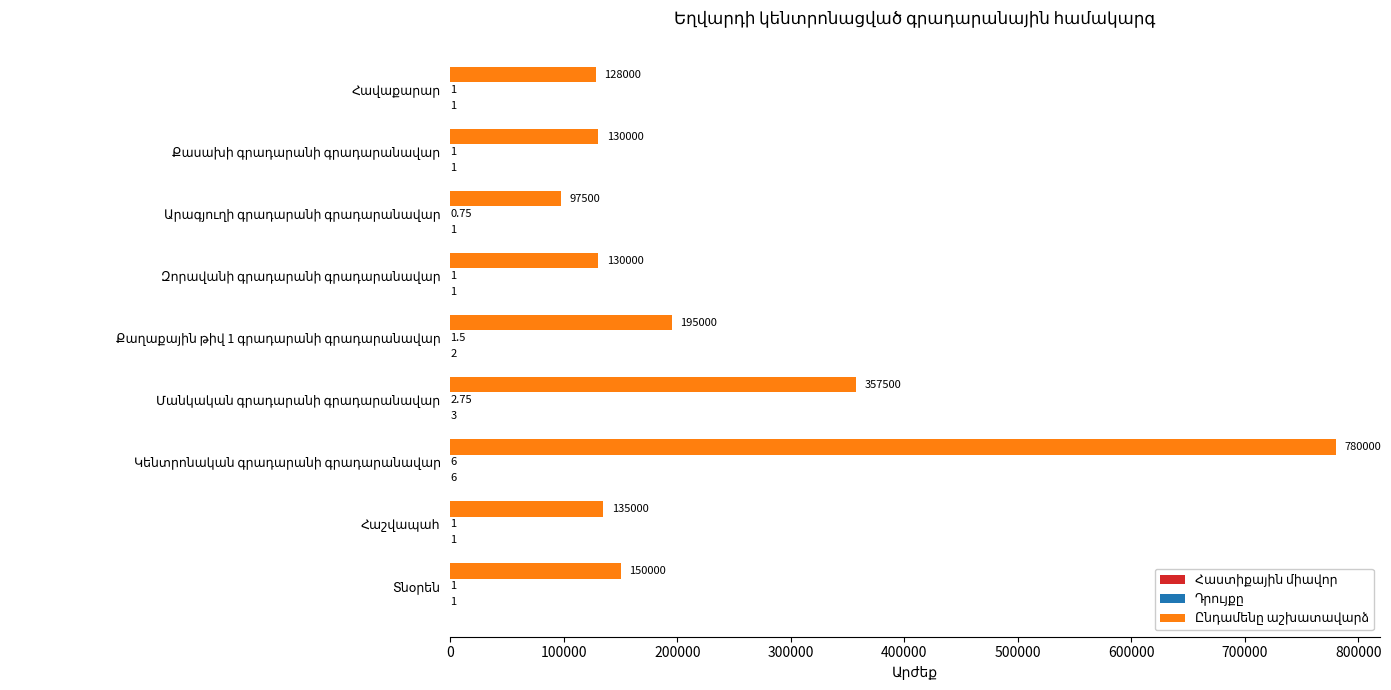

How many categories are shown in the chart?

9